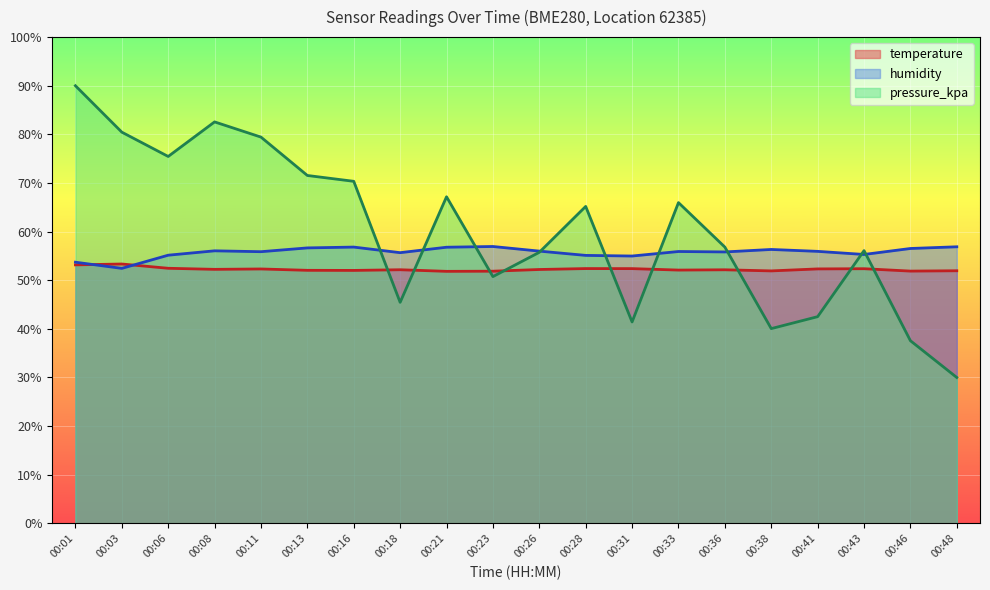

Which series ends up on top after the final intersection of temperature and humidity?

humidity